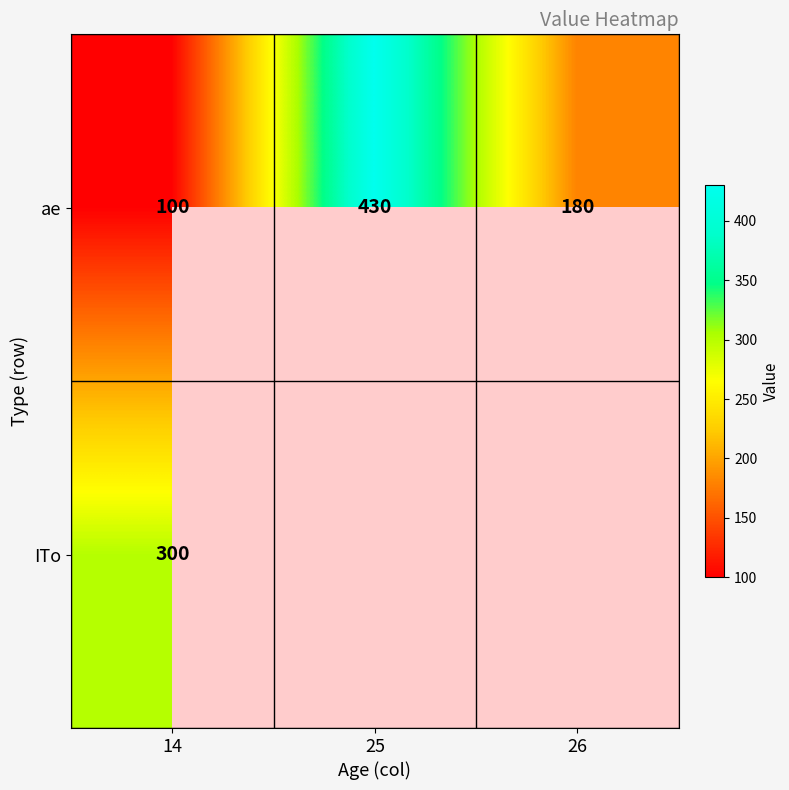

How many distinct data groups are displayed?

2